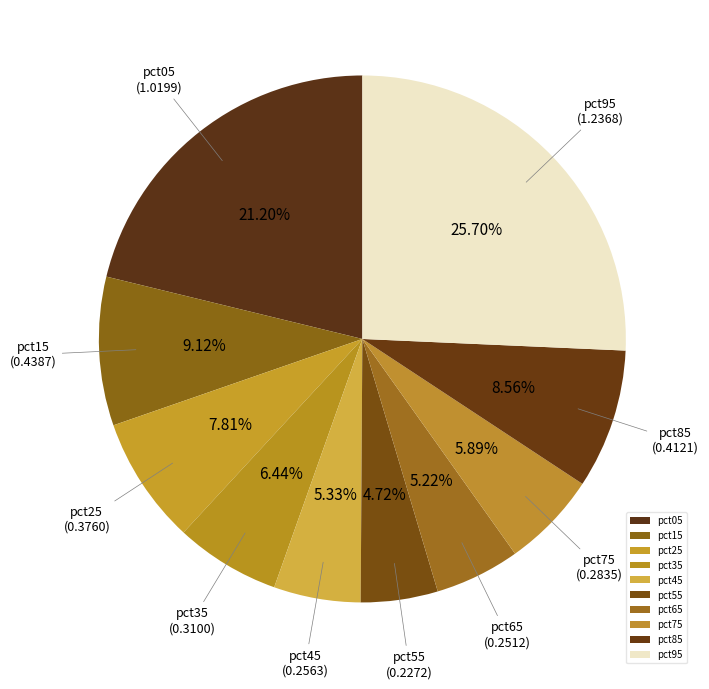

Is it true that pct75 is 17% of the pie?

False